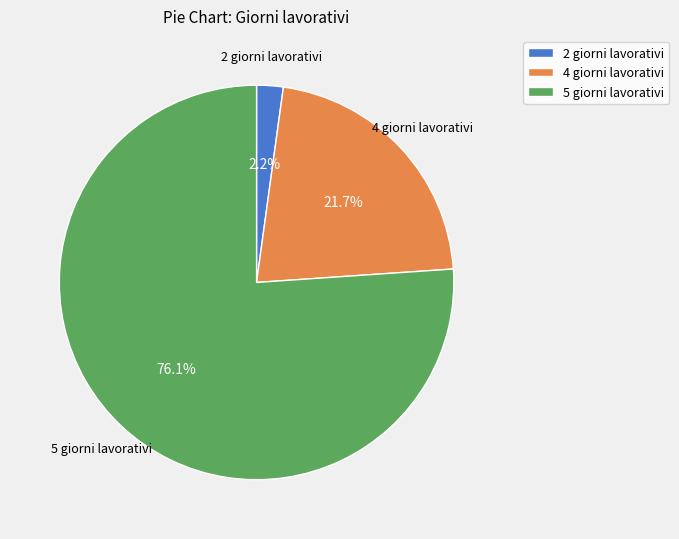

What portion of the pie excludes 5 giorni lavorativi?

23.9%